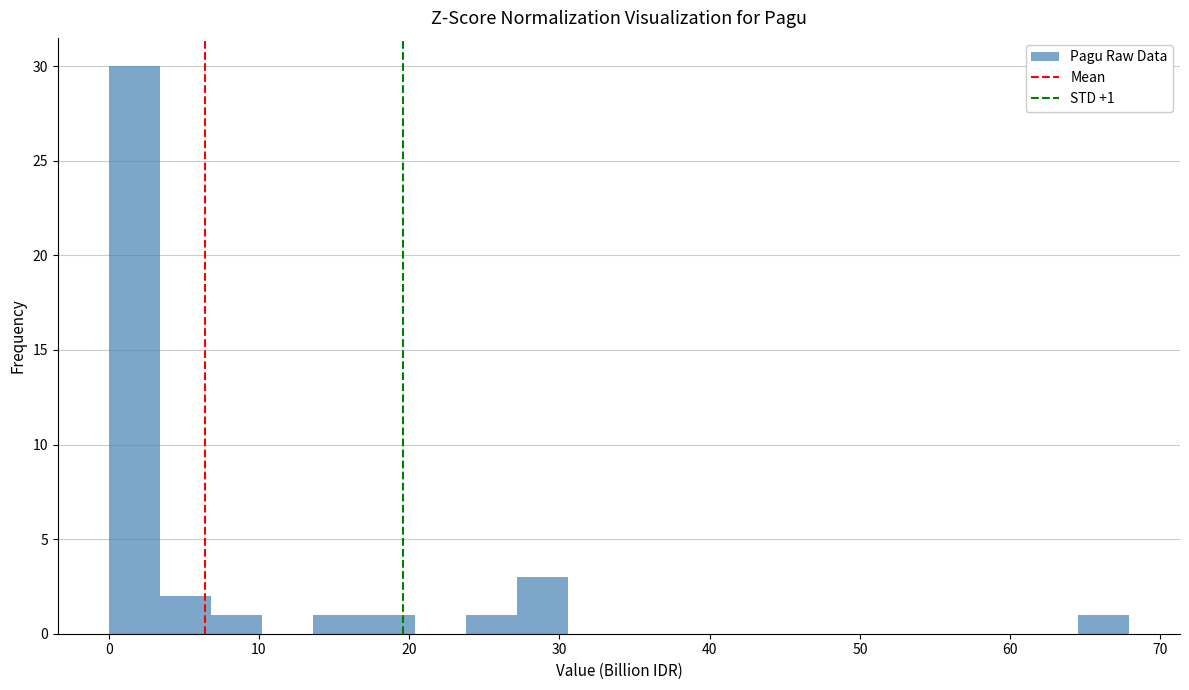

Around what value on the x-axis is the tallest bar? Give the approximate position of its centre, as read against the axis.

2